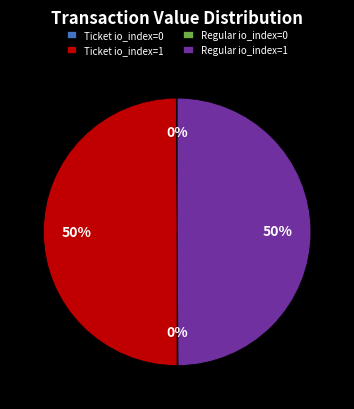

To the nearest percent, what is the average slice percentage?

25%